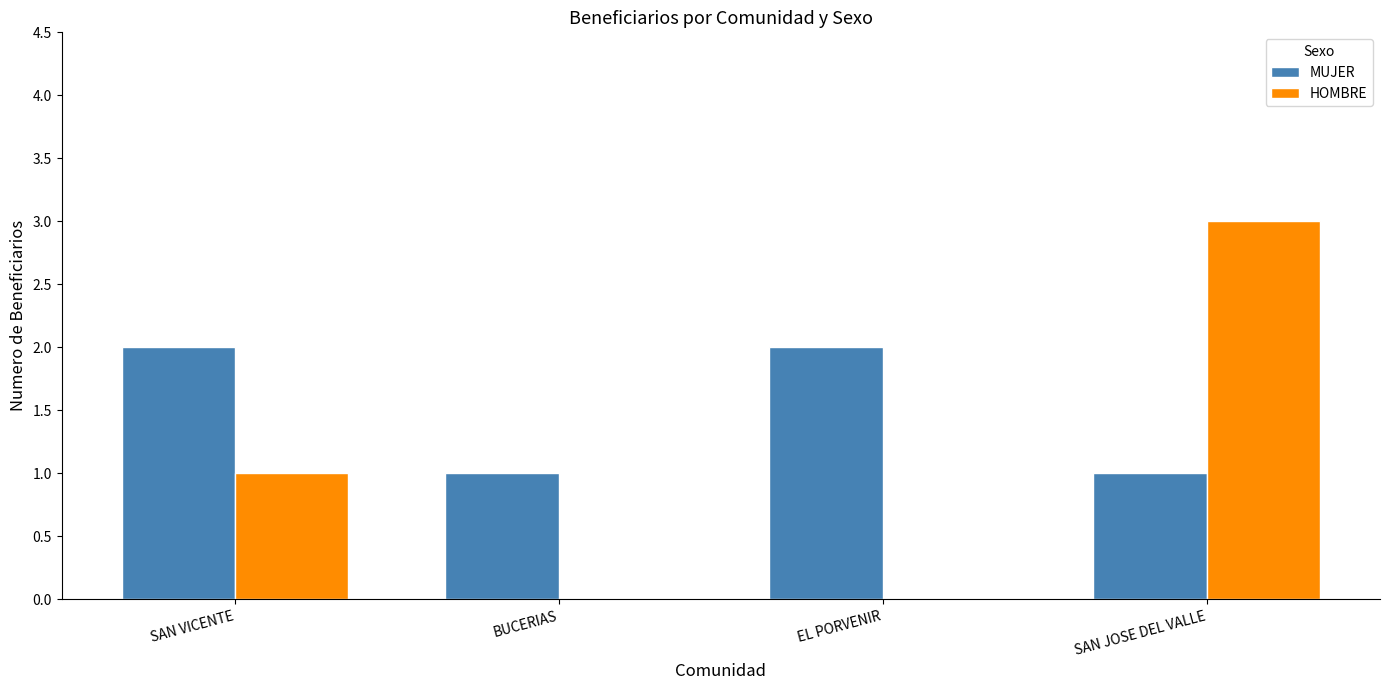

Are the bars horizontal?

No